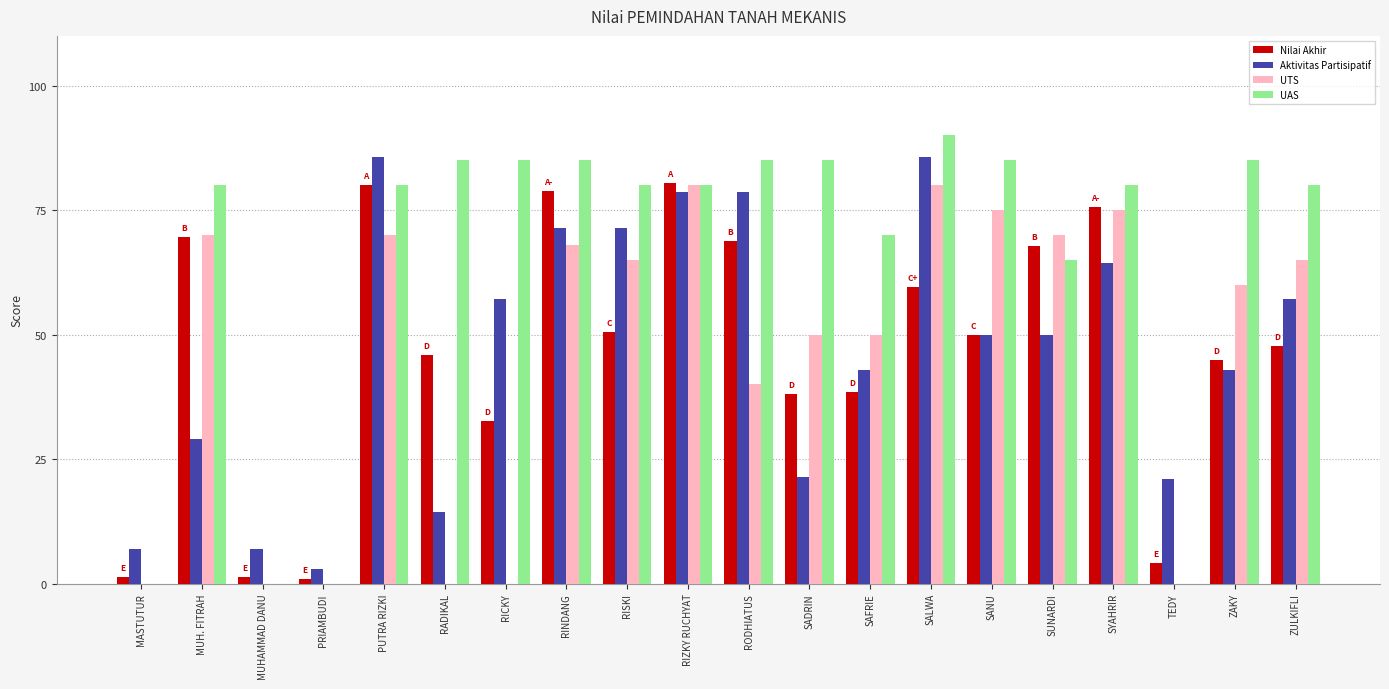

Which category has the highest value across all series?

SALWA